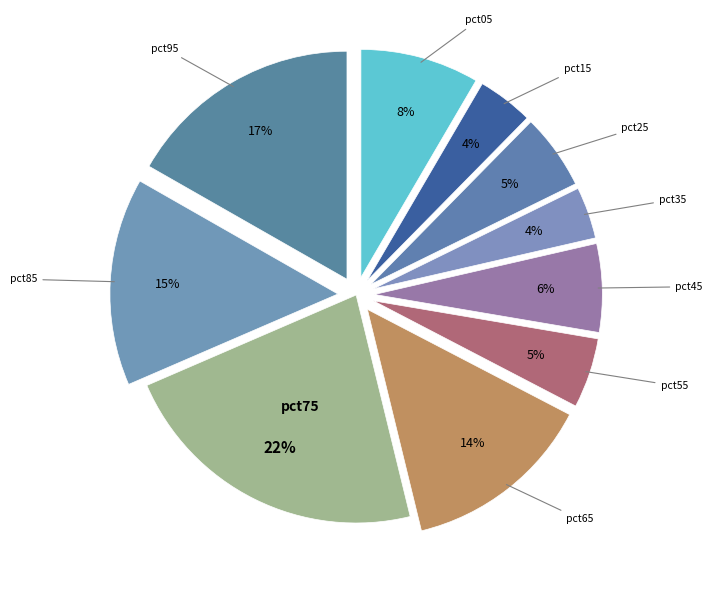

How many segments does this pie chart have?

10